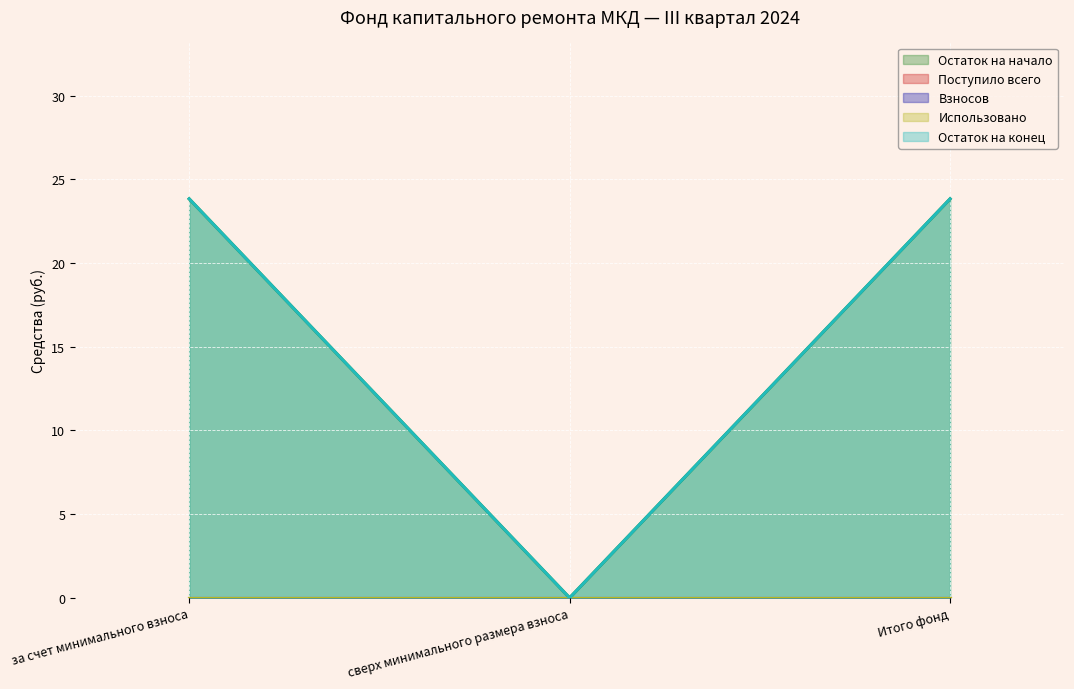

Is the value of Поступило всего at Итого фонд greater than the value of Остаток на начало at Итого фонд?

No